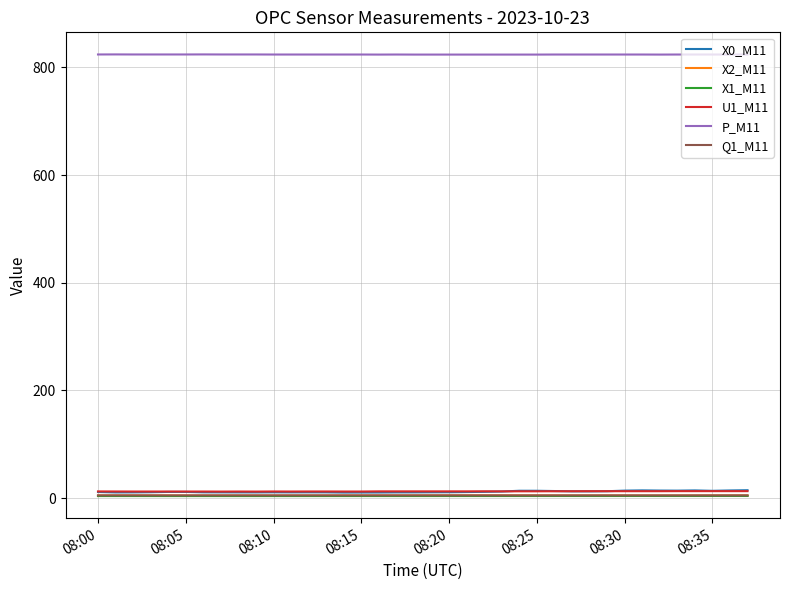

Which series has the largest total across all categories?

P_M11